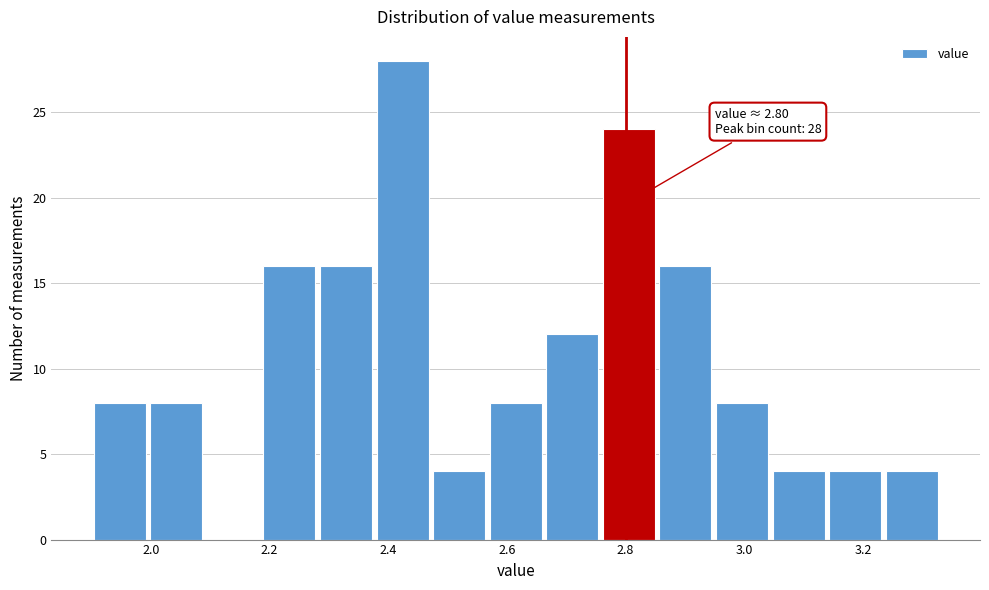

Which range on the x-axis has the tallest bar?

2.38 to 2.48